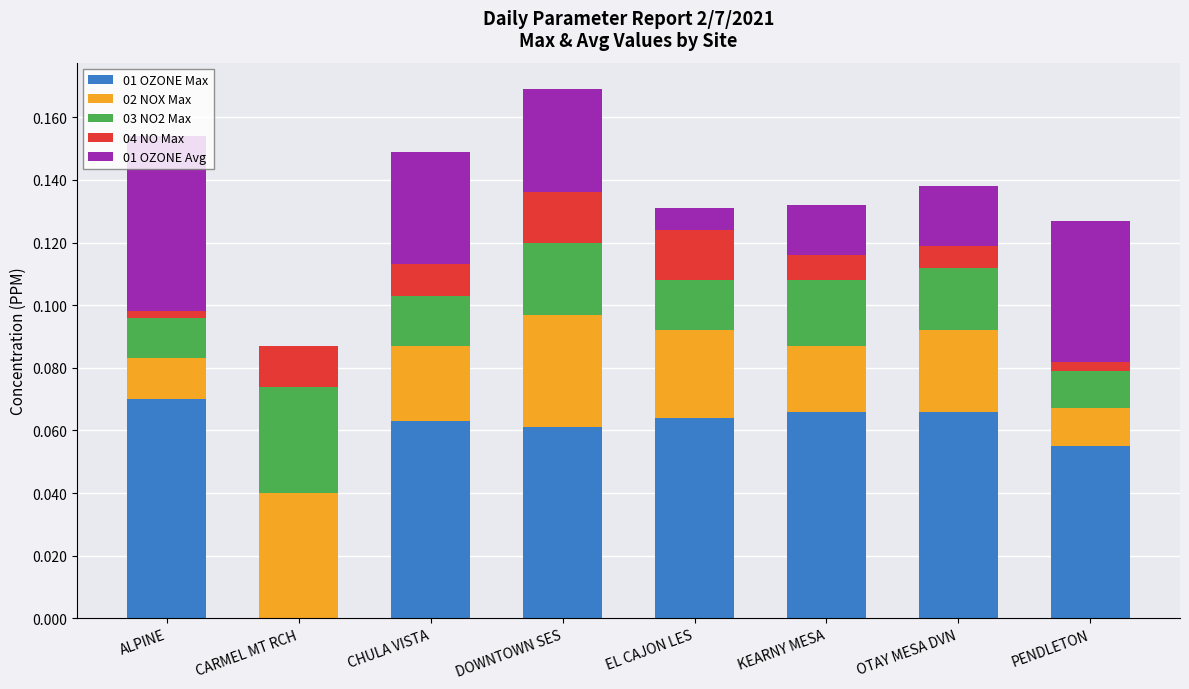

What are all the series names shown in the legend?

01 OZONE Max, 02 NOX Max, 03 NO2 Max, 04 NO Max, 01 OZONE Avg